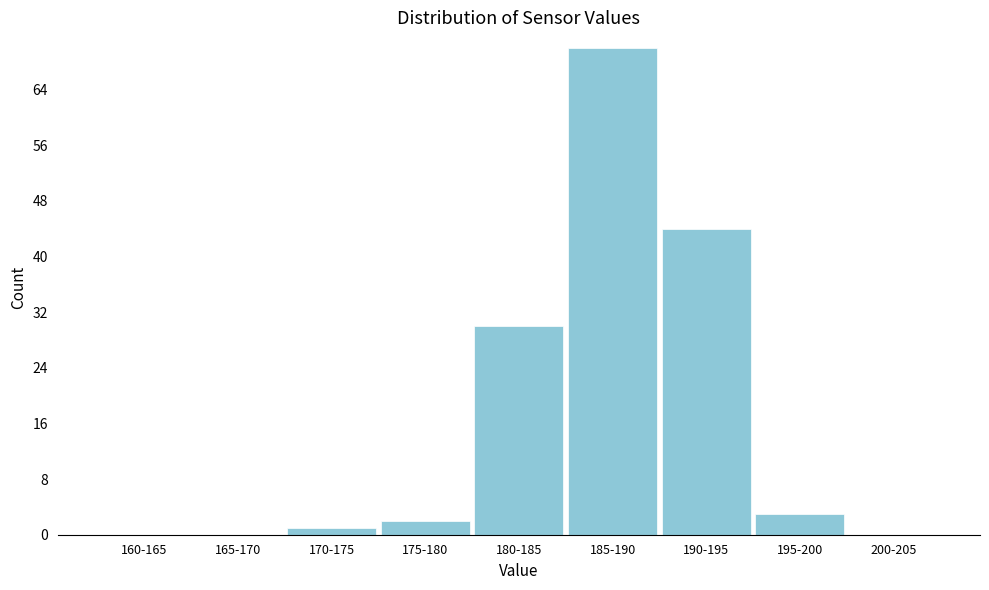

Reading right to left, transcribe all the data shown in this chart.

200-205=0	195-200=3	190-195=44	185-190=70	180-185=30	175-180=2	170-175=1	165-170=0	160-165=0